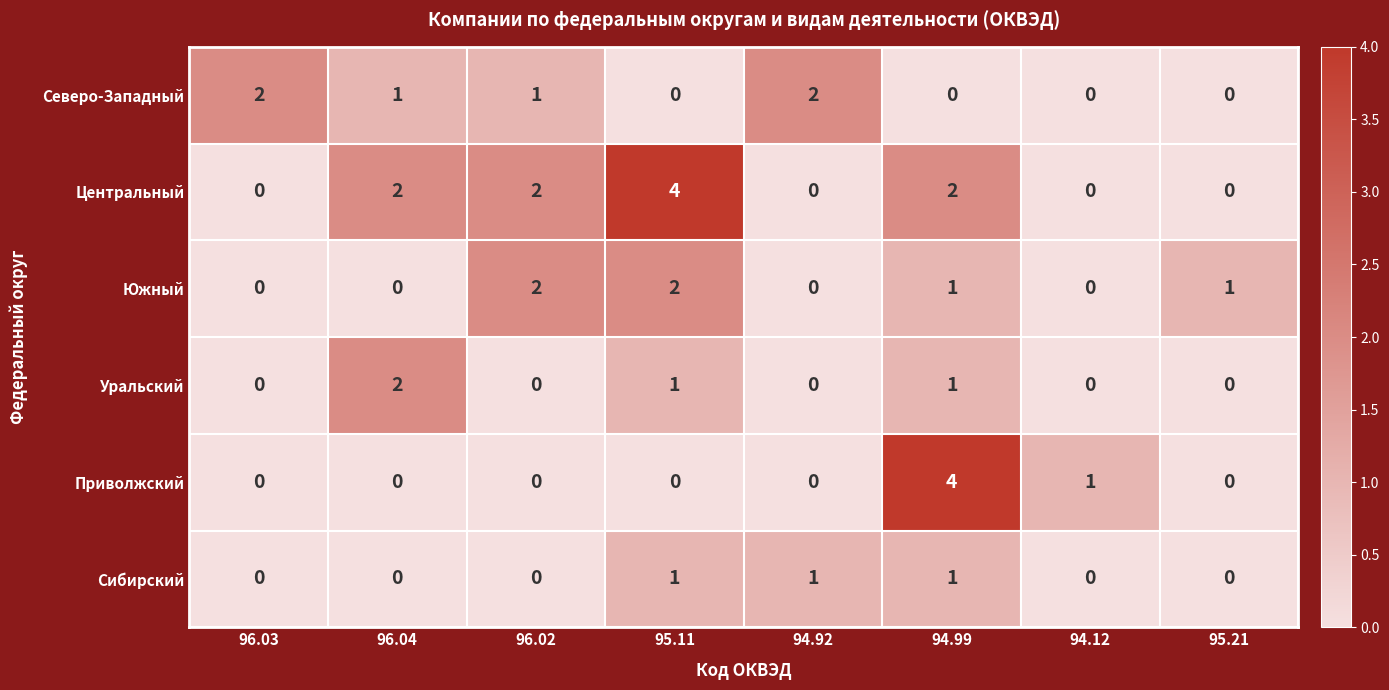

Which series has the largest total across all categories?

Центральный